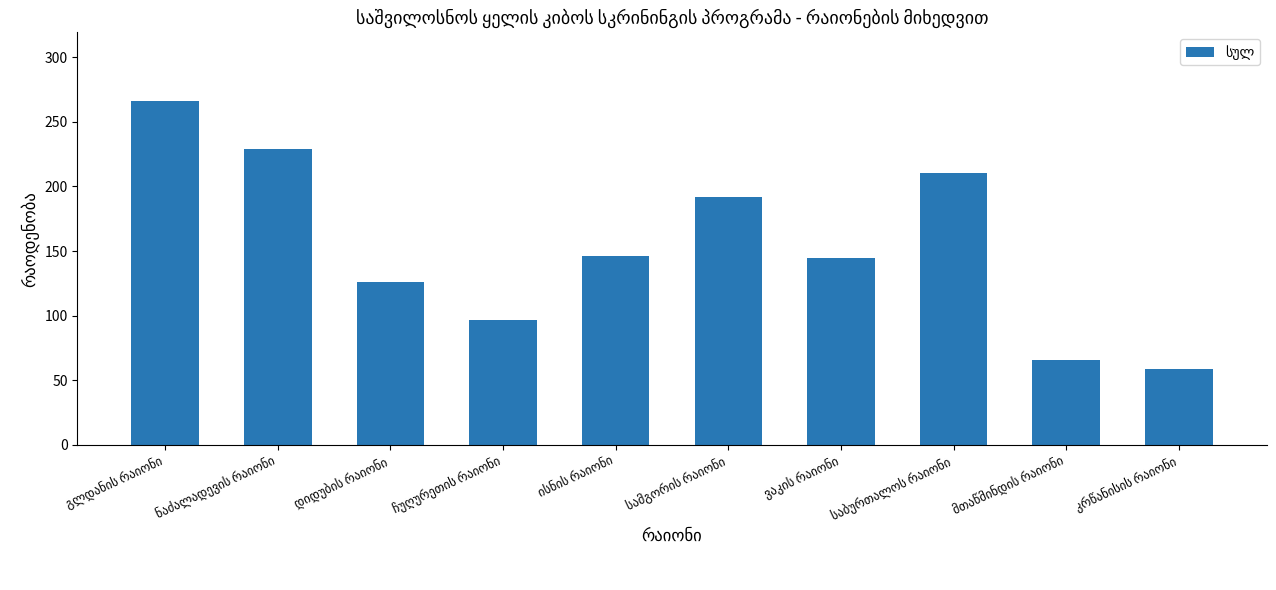

What is the smallest value displayed?

59